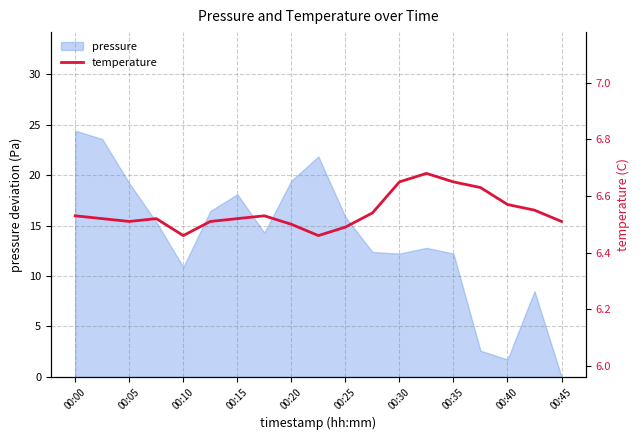

The pressure series shows 8.2 at 00:00. True or false?

False